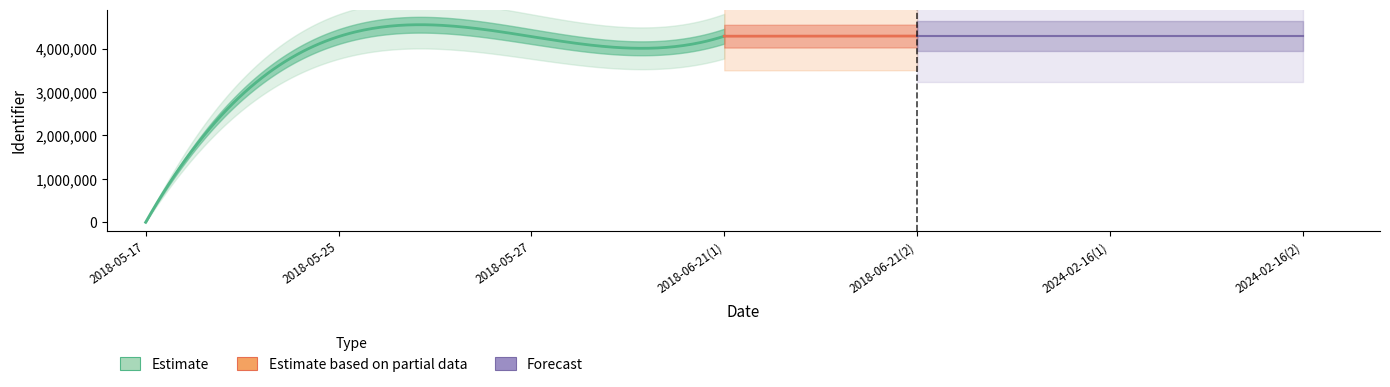

Rank the categories by value from highest to lowest.

2024-02-16, 2018-06-21, 2024-02-16, 2018-06-21, 2018-05-27, 2018-05-25, 2018-05-17